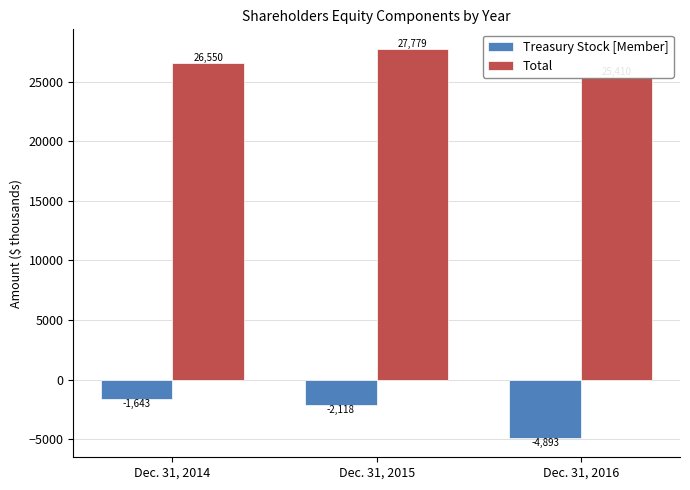

What is the sum of all Treasury Stock [Member] values?

-8654